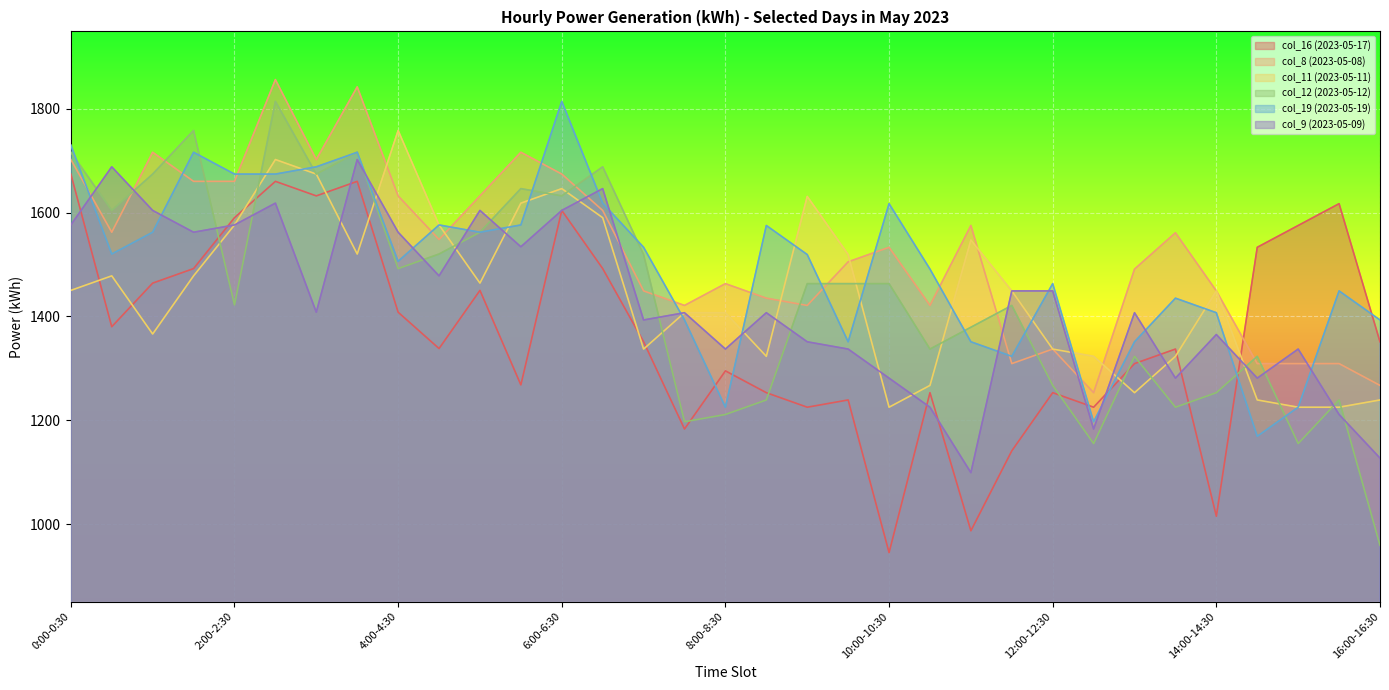

In col_11 (2023-05-11), how many points are higher than both neighbors (excluding endpoints)?

7